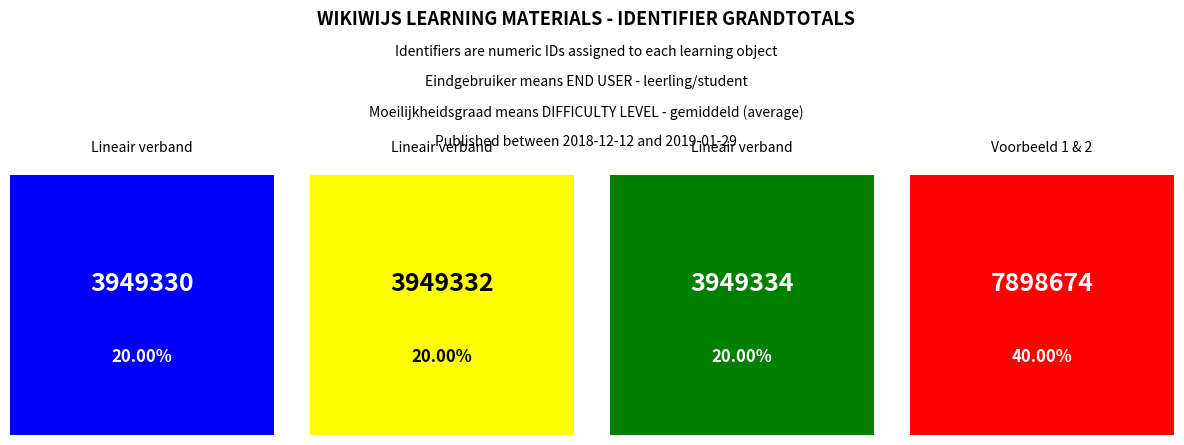

The value at Lineair verband is 1410194. True or false?

False